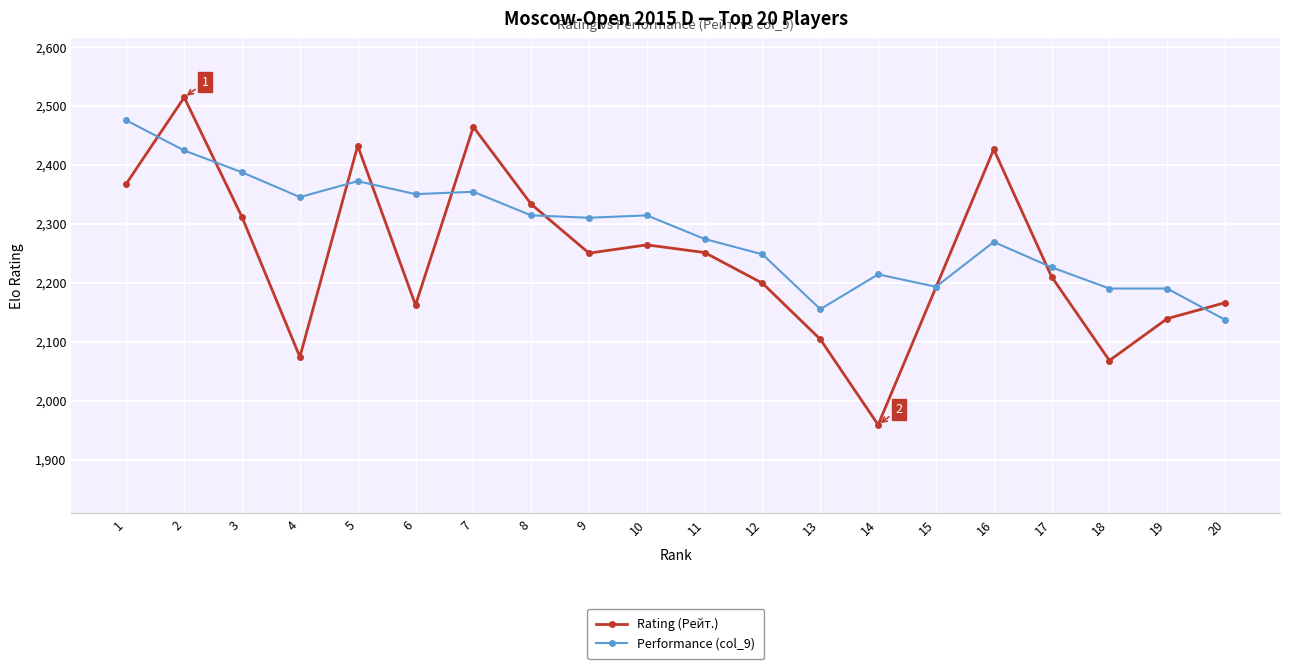

Which series has the largest range (max minus min)?

Rating (Рейт.)